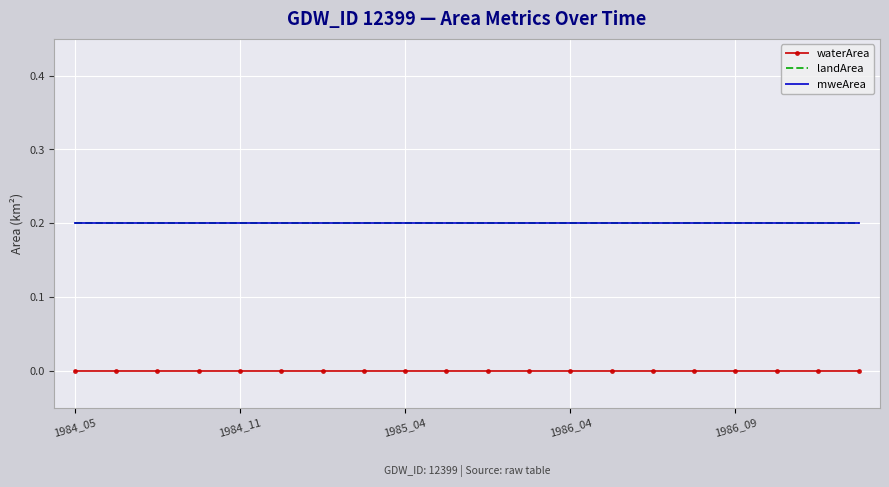

What are all the series names shown in the legend?

waterArea, landArea, mweArea